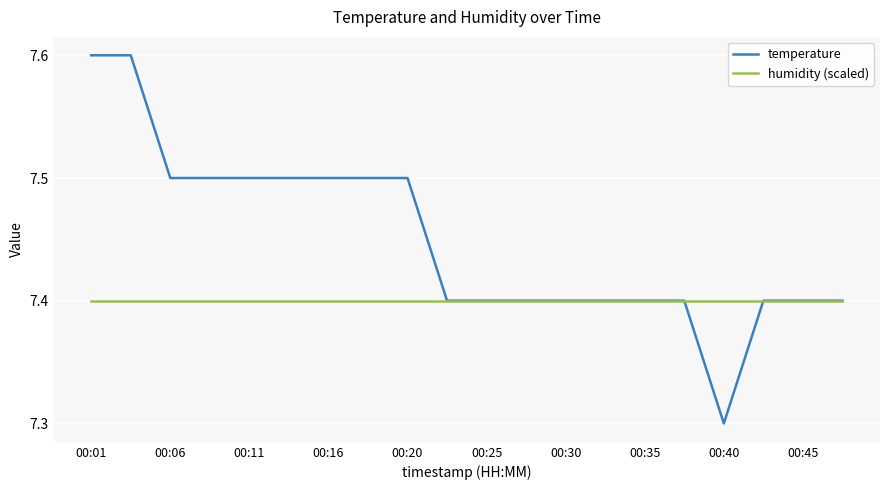

What are all the series names shown in the legend?

temperature, humidity (scaled)